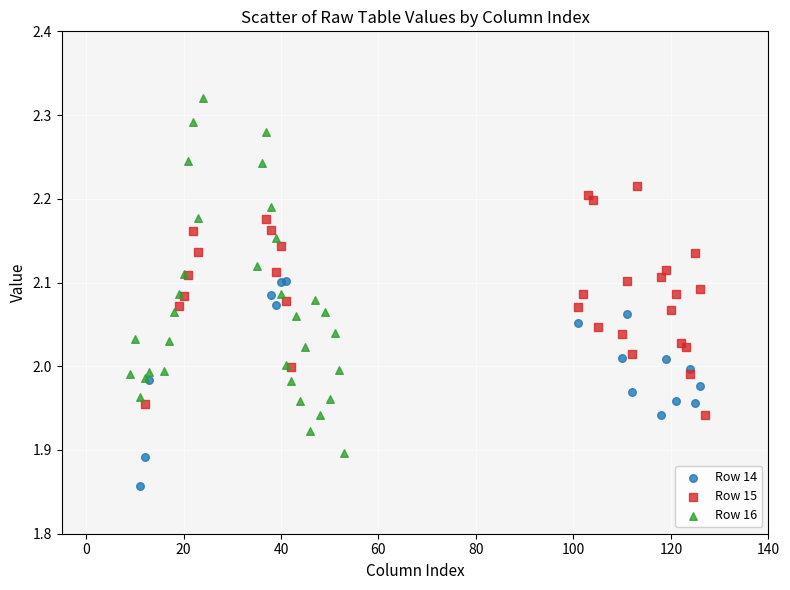

Which series has the widest spread of Y values?

Row 16